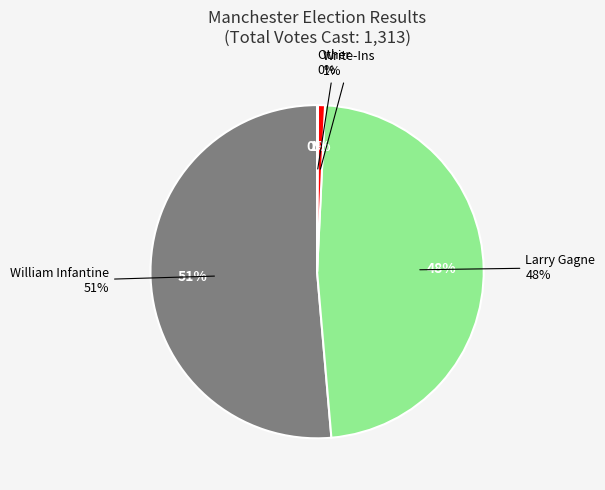

What percentage do Other and Write-Ins together represent?

0.8%